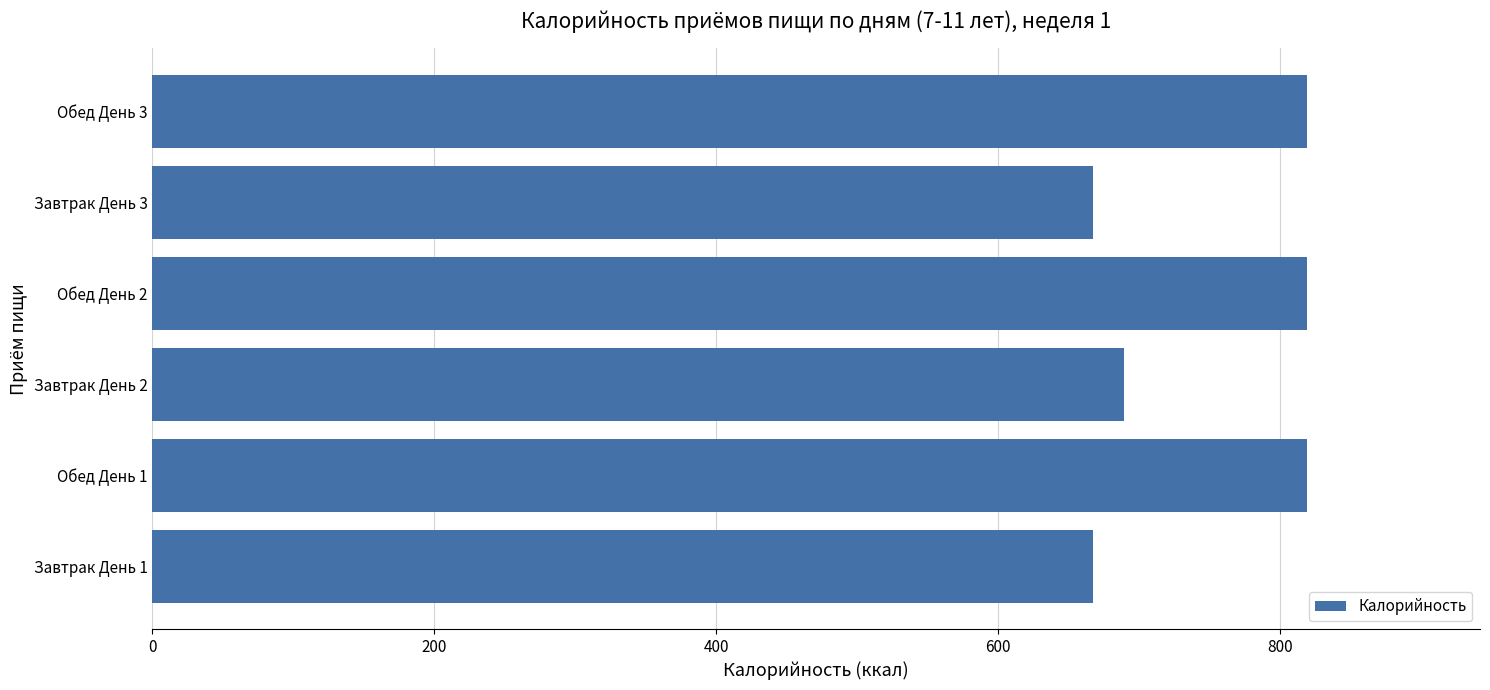

What is the difference between the maximum and minimum values?

152